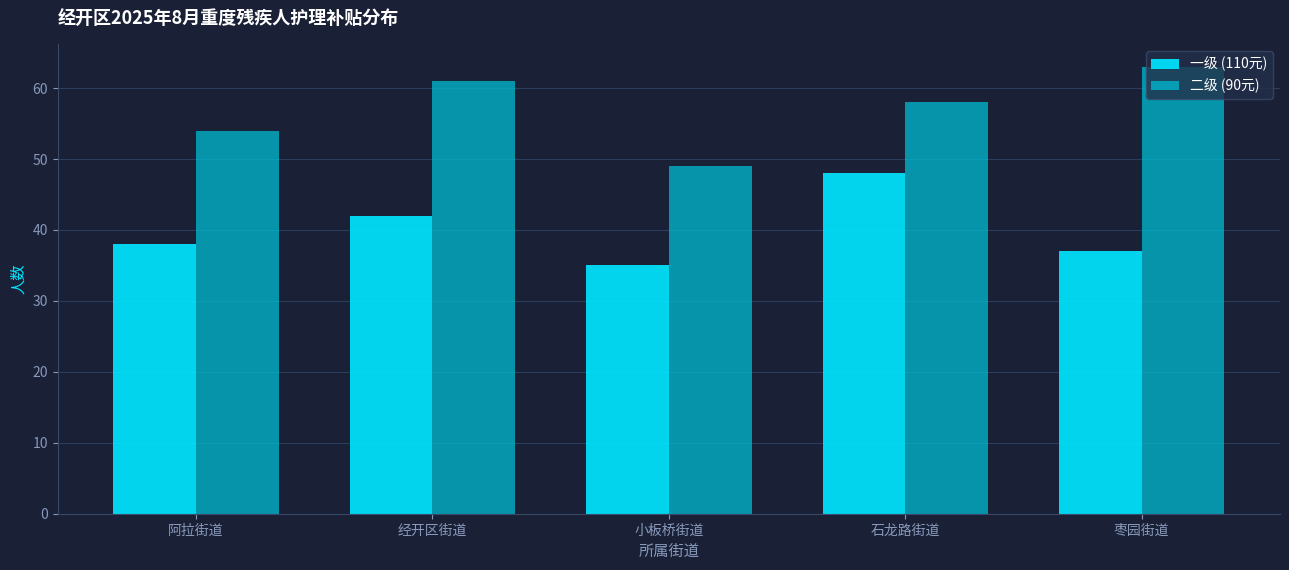

Reading right to left, extract all data points from this chart.

一级 (110元): 37	48	35	42	38
二级 (90元): 63	58	49	61	54